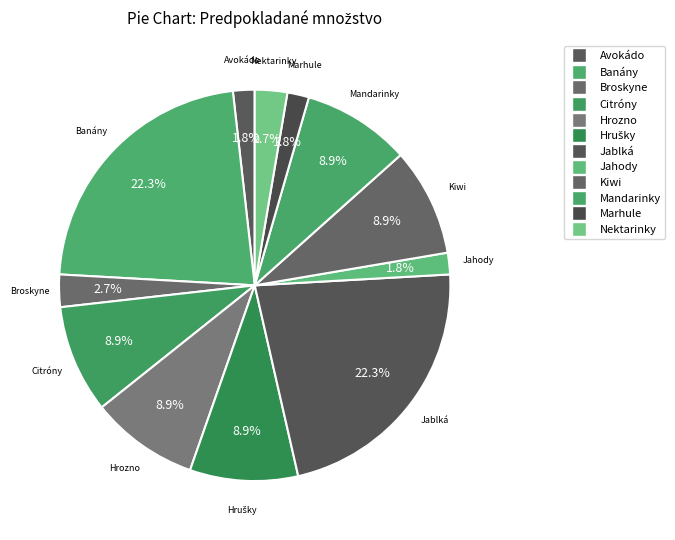

Rank the categories by value from highest to lowest.

Banány, Jablká, Citróny, Hrozno, Hrušky, Kiwi, Mandarinky, Broskyne, Nektarinky, Avokádo, Jahody, Marhule